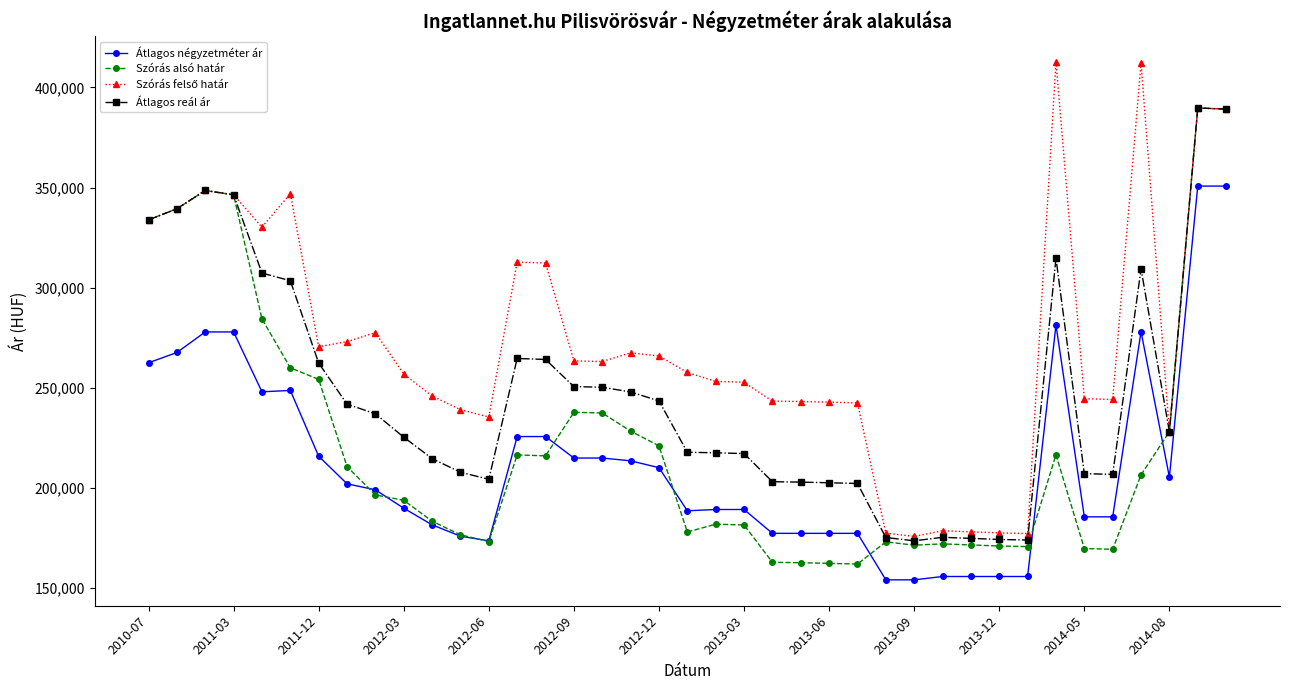

What is the lowest value of the Átlagos négyzetméter ár series?

154083